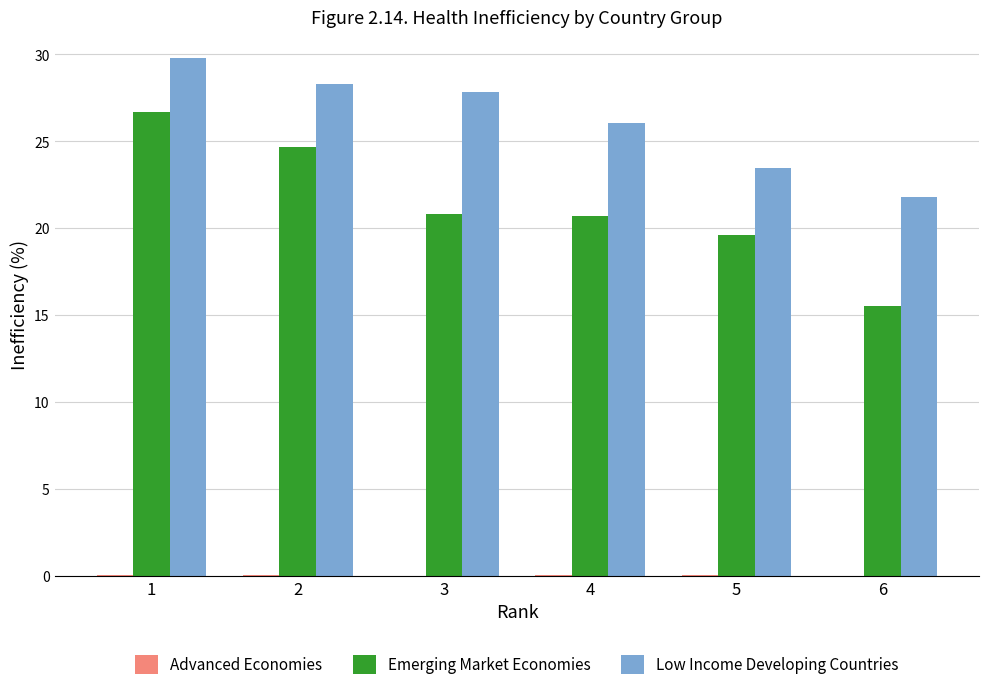

True or false: Emerging Market Economies has a value of 42.9 at 2.

False